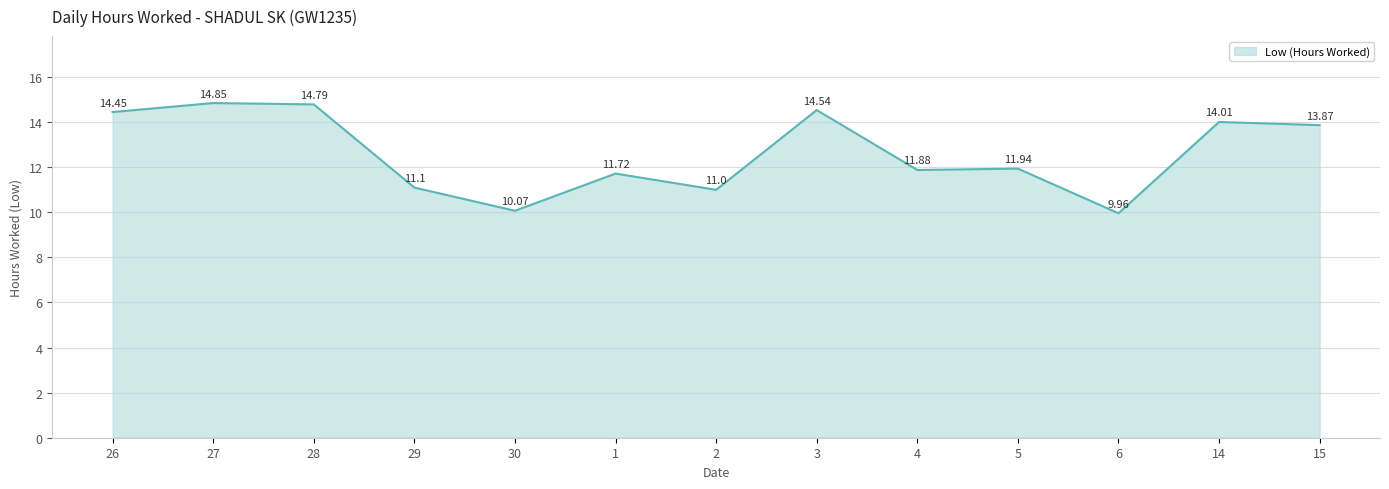

Where is the first local maximum?

27